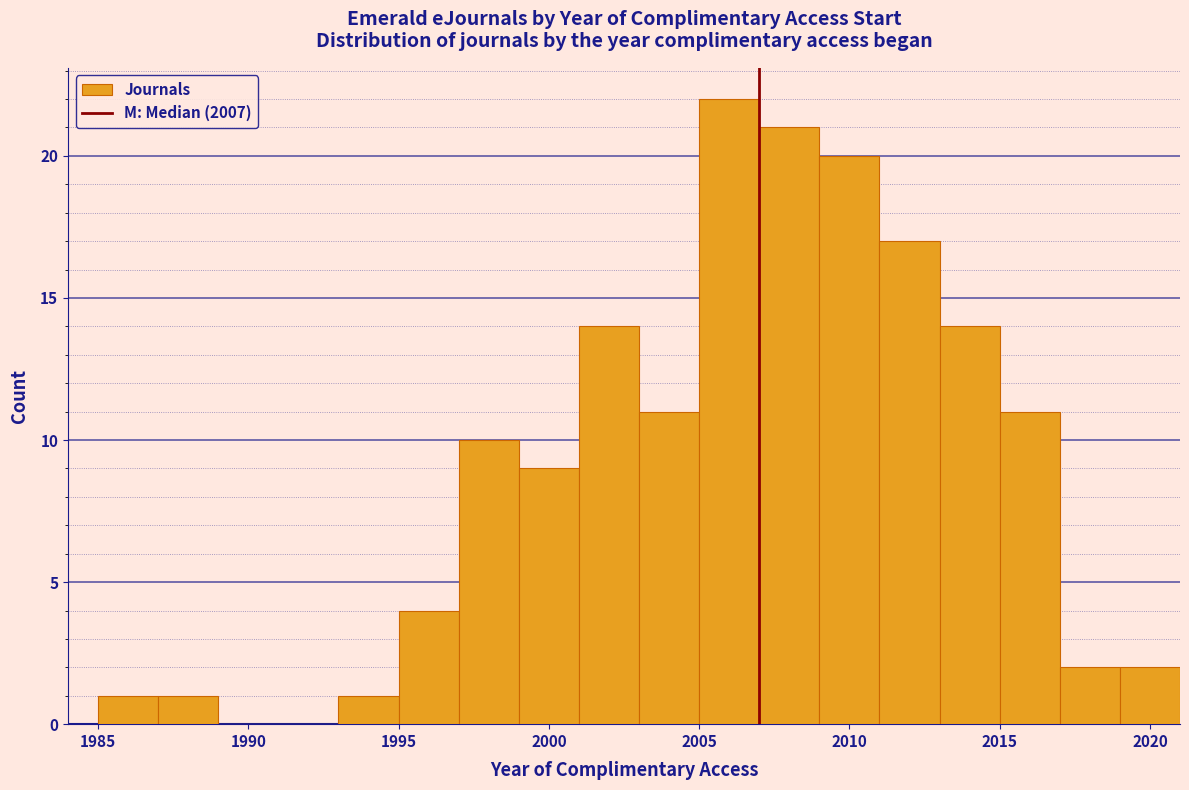

Over which range of the x-axis is the bar tallest?

2005 to 2007